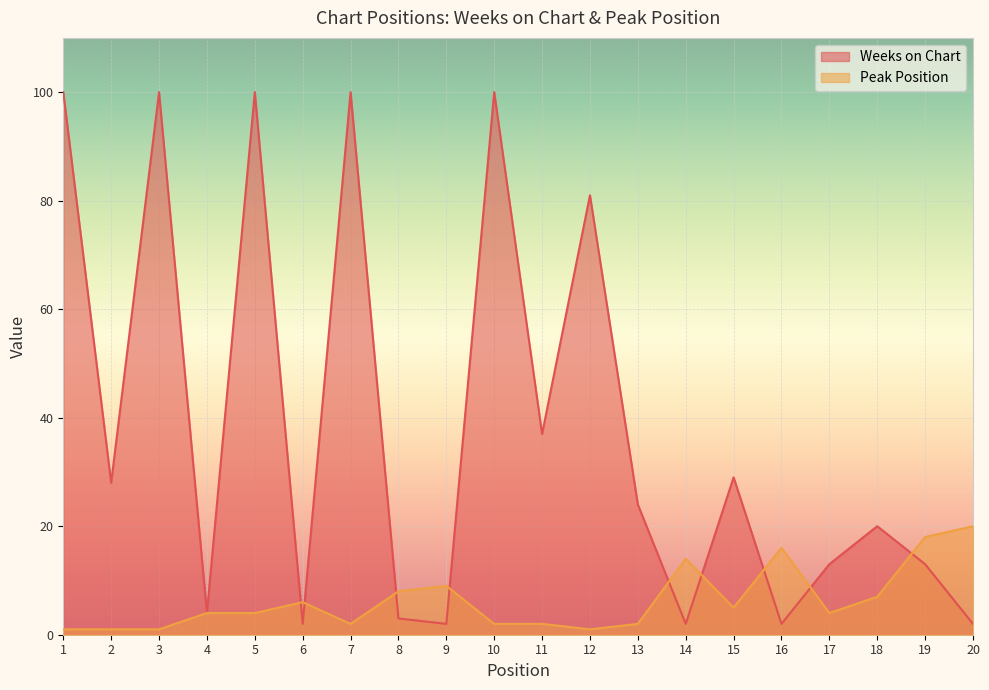

Rank the categories by Peak Position value from lowest to highest.

1, 2, 3, 12, 7, 10, 11, 13, 4, 5, 17, 15, 6, 18, 8, 9, 14, 16, 19, 20